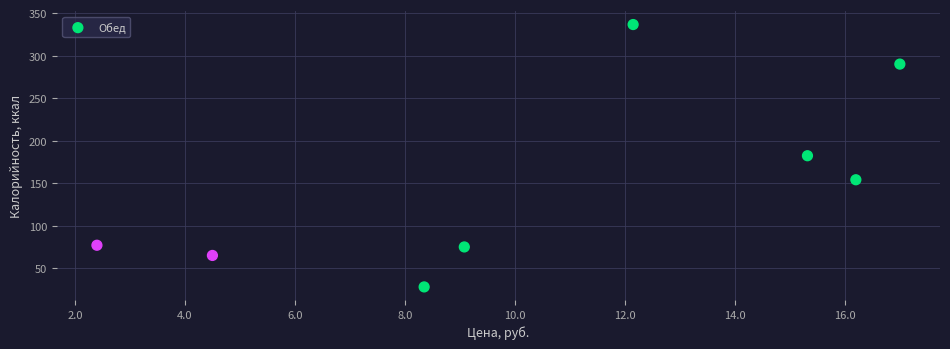

What is the average Y value?

151.0